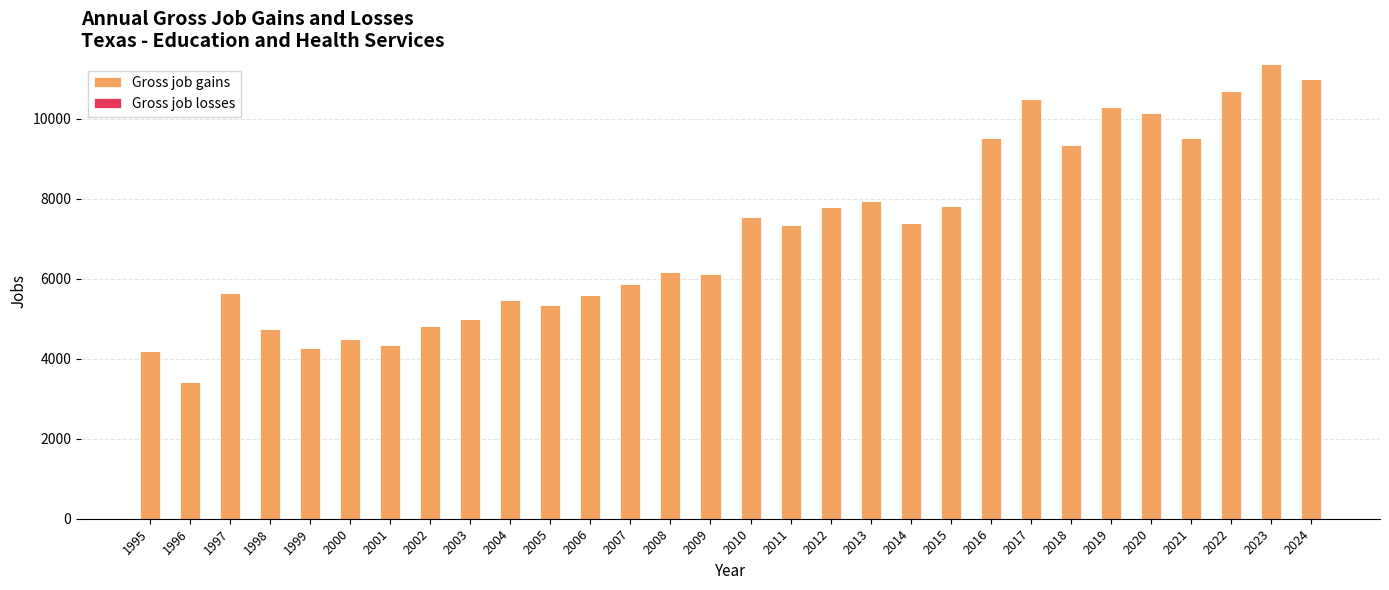

Count the number of categories in the chart.

30